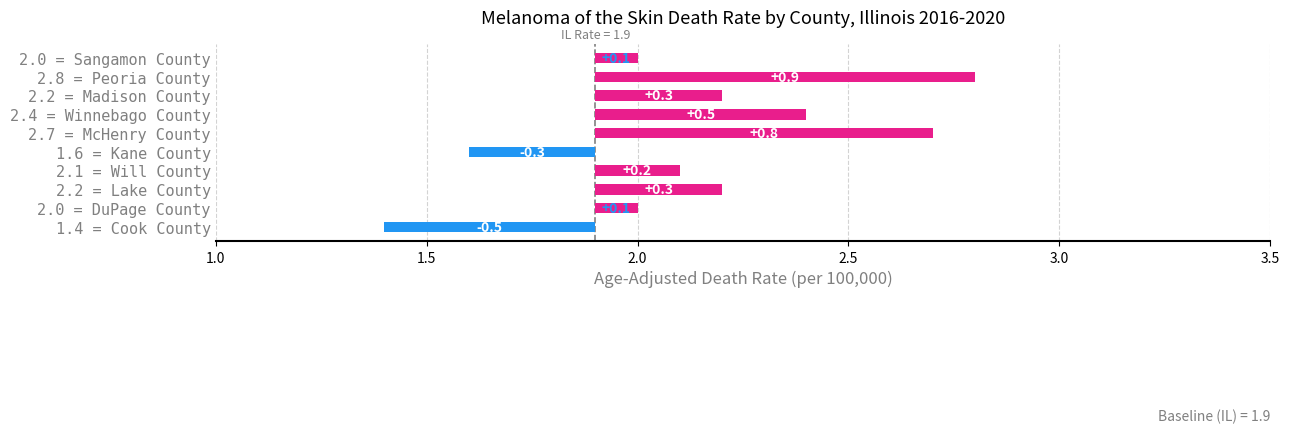

What is the sum of the values at Madison County and Will County?

4.3